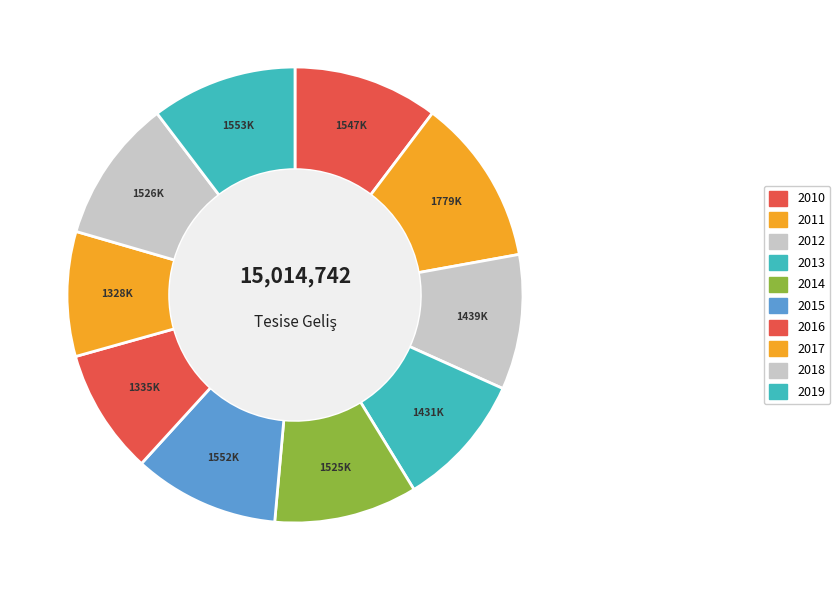

To the nearest percent, what is the difference between the largest and smallest slice percentages?

3%